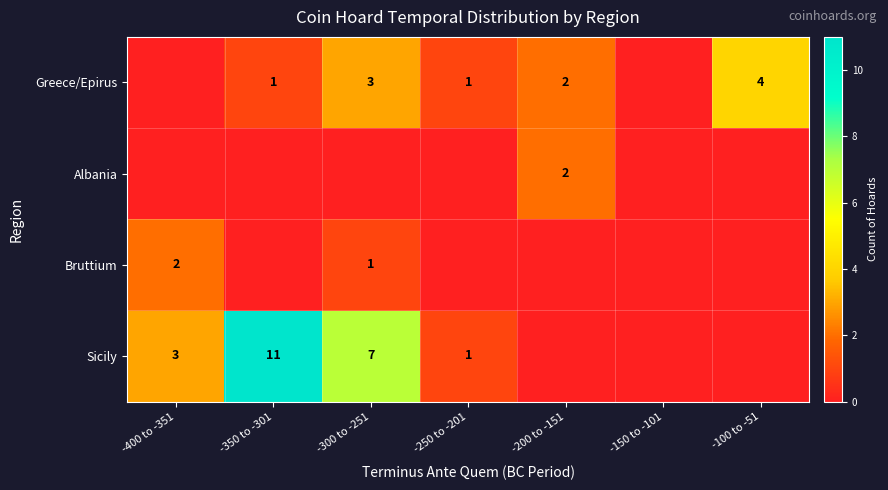

The value of Sicily at -400 to -351 is 5. True or false?

False